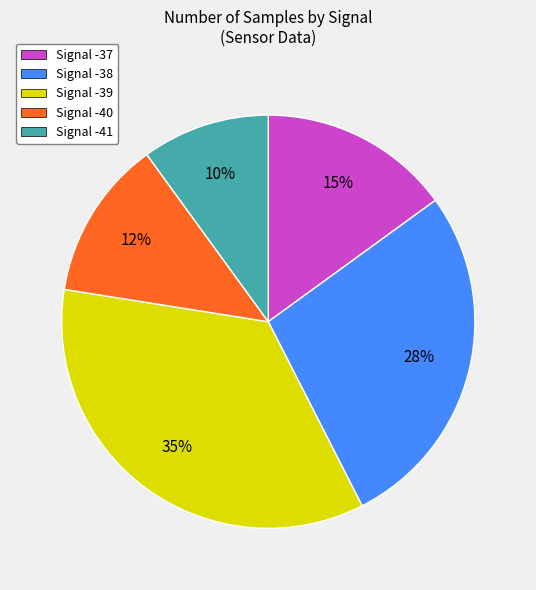

Which slice is the largest?

Signal -39